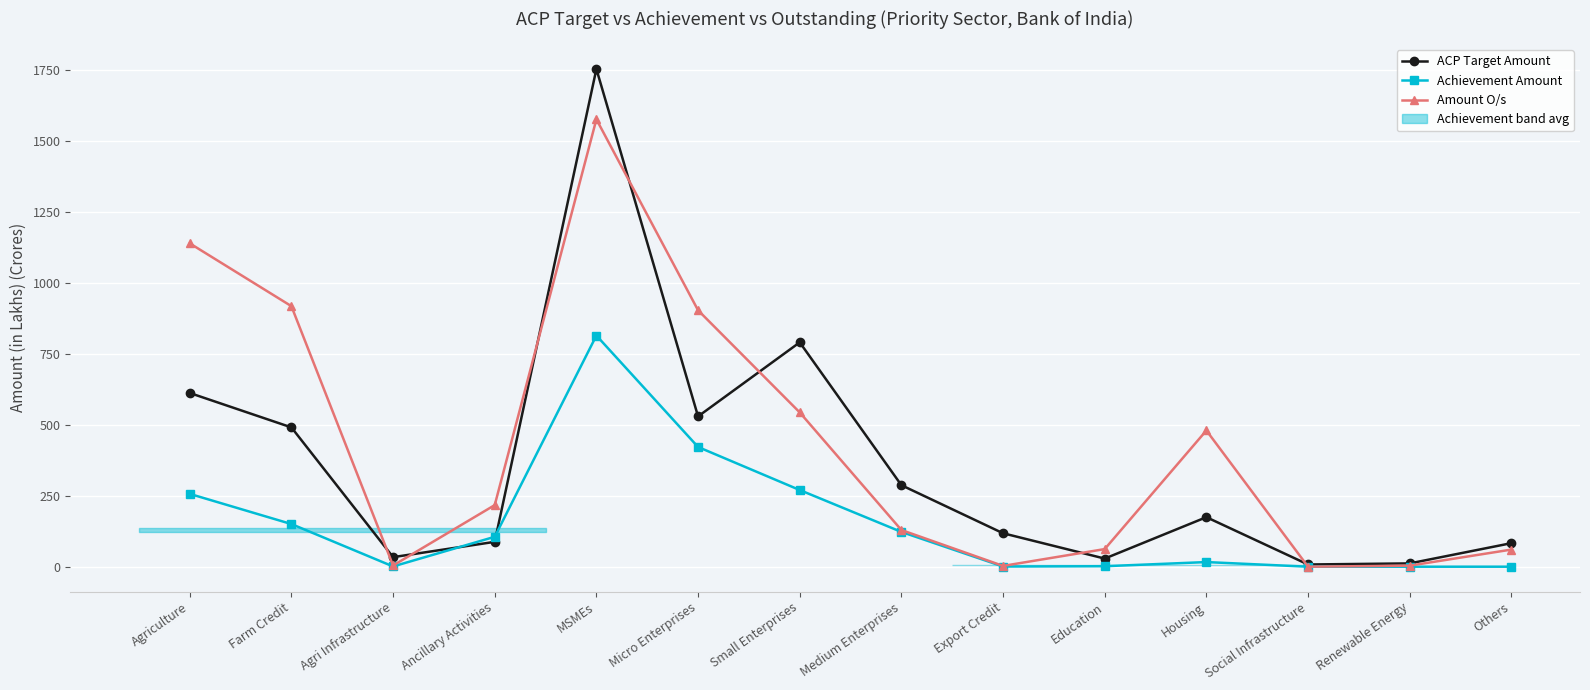

How many series are shown in this chart?

3